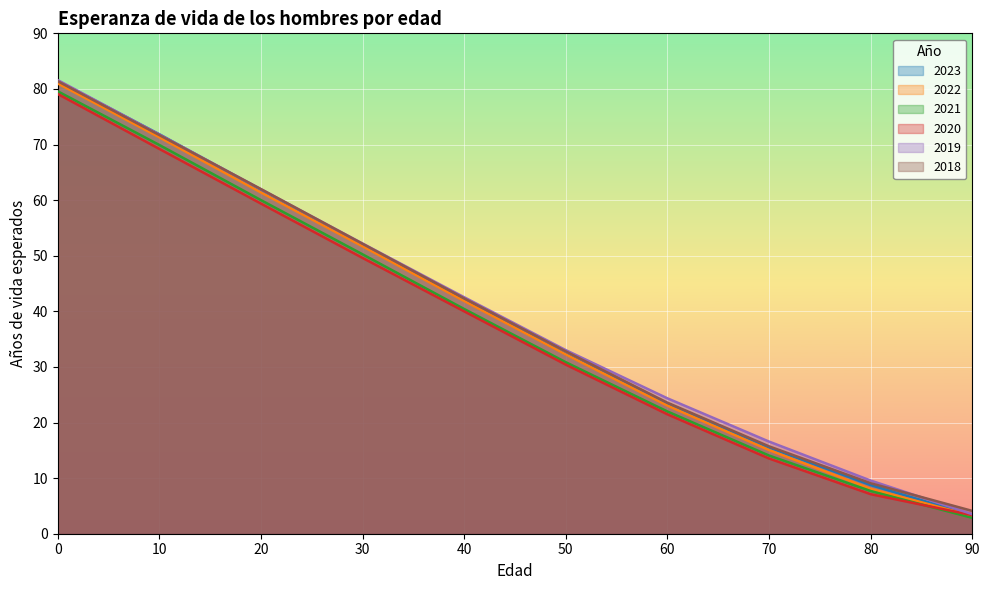

What is the spread (max minus min) of values at 10?

2.6